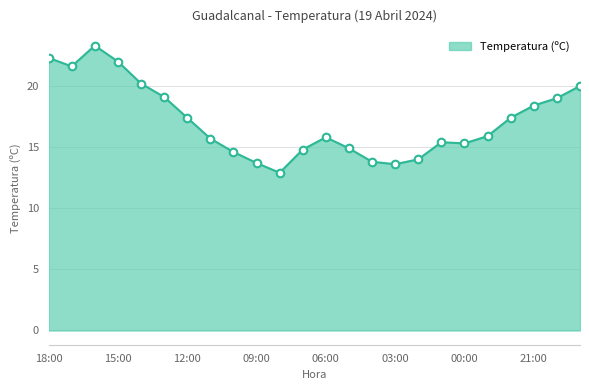

What is the difference between the maximum and minimum values?

10.4